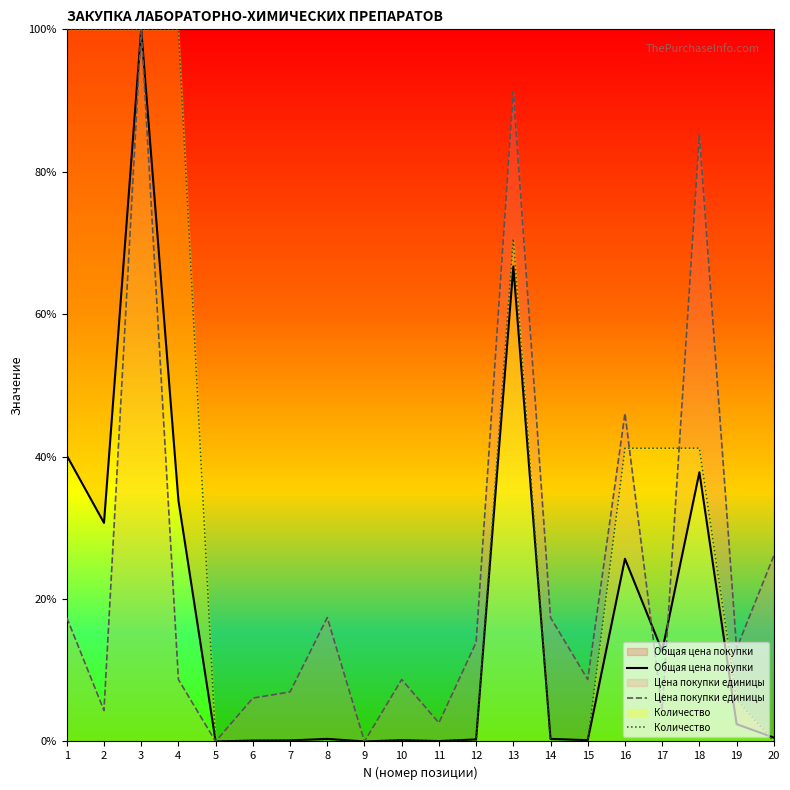

List the series in order of their peak value, lowest first.

Общая цена покупки, Цена покупки единицы, Количество